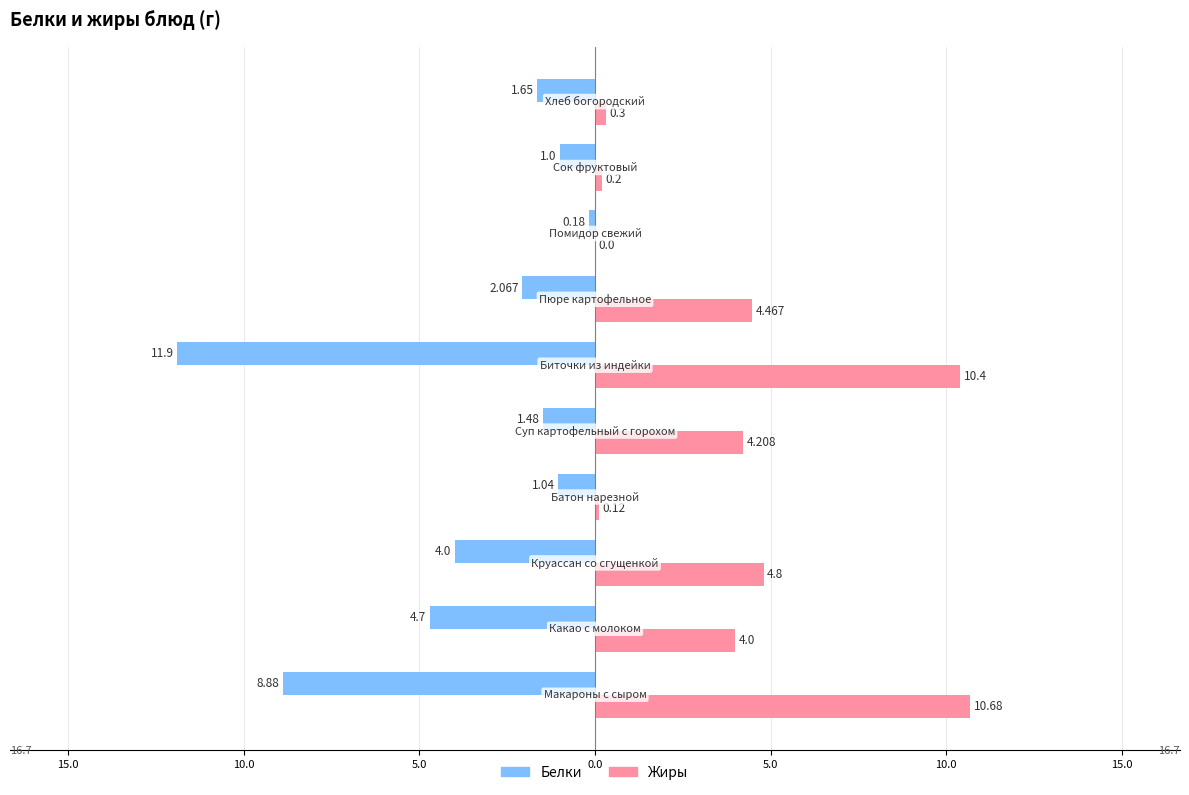

What are all the series names shown in the legend?

Белки, Жиры